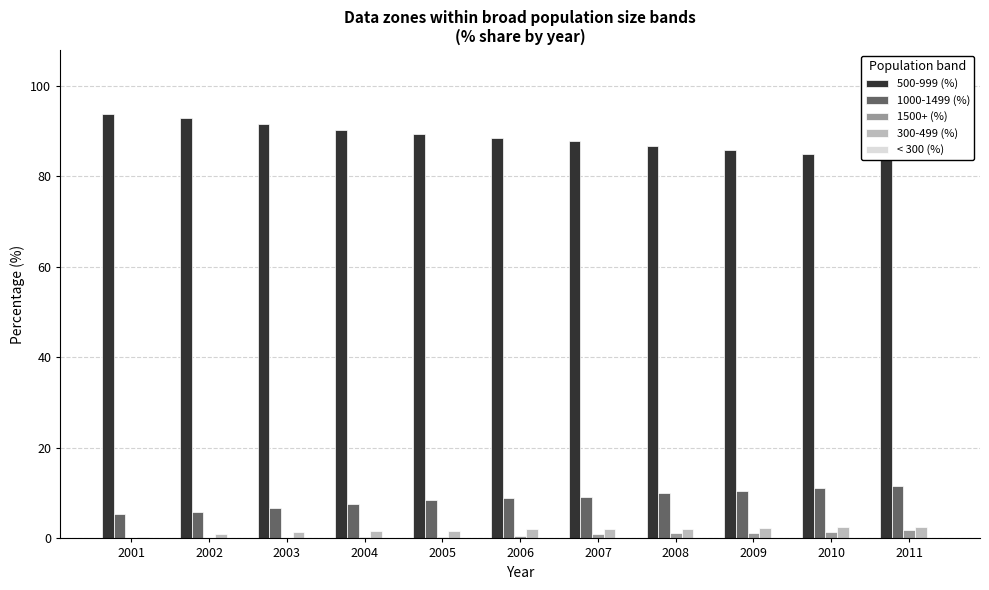

At how many categories does at least one series exceed 3?

11